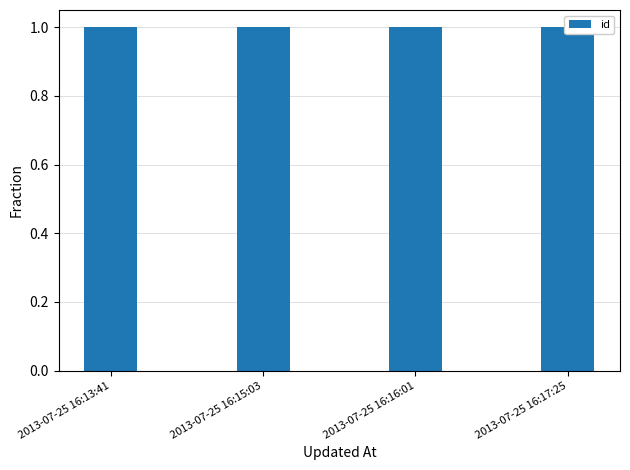

True or false: the data shows 1.4 at 2013-07-25 16:15:03.

False